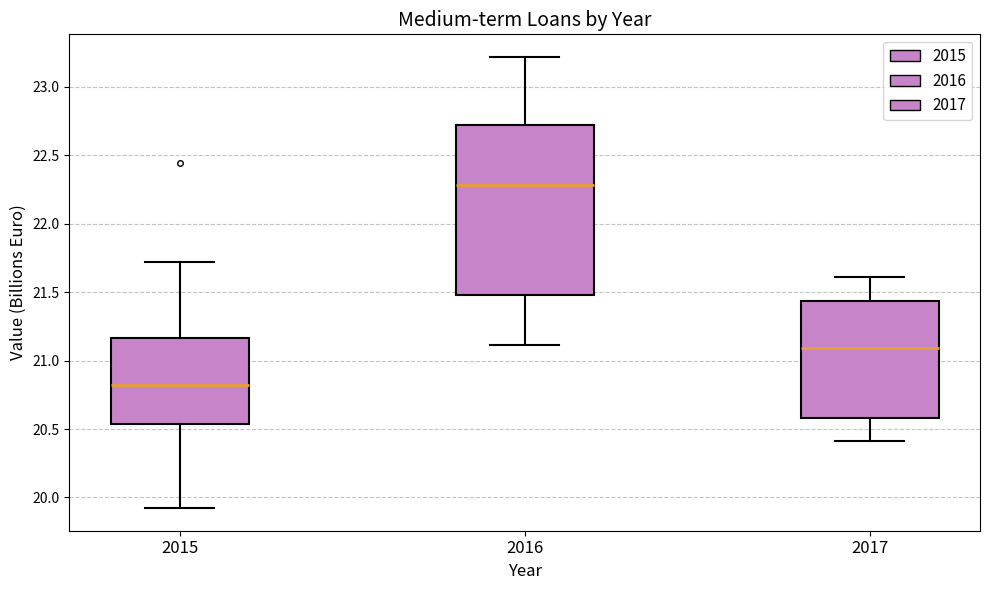

Reading left to right, transcribe this box plot: for each box, give where its median line is, the range the box spans, and where its two whiskers end, as read against the y-axis. The values are not printed on the chart, so give them approximately, as read against the axis.

2015: median 20.80, box 20.55 to 21.15, whiskers 19.90 to 21.70
2016: median 22.30, box 21.50 to 22.70, whiskers 21.10 to 23.20
2017: median 21.10, box 20.60 to 21.45, whiskers 20.40 to 21.60